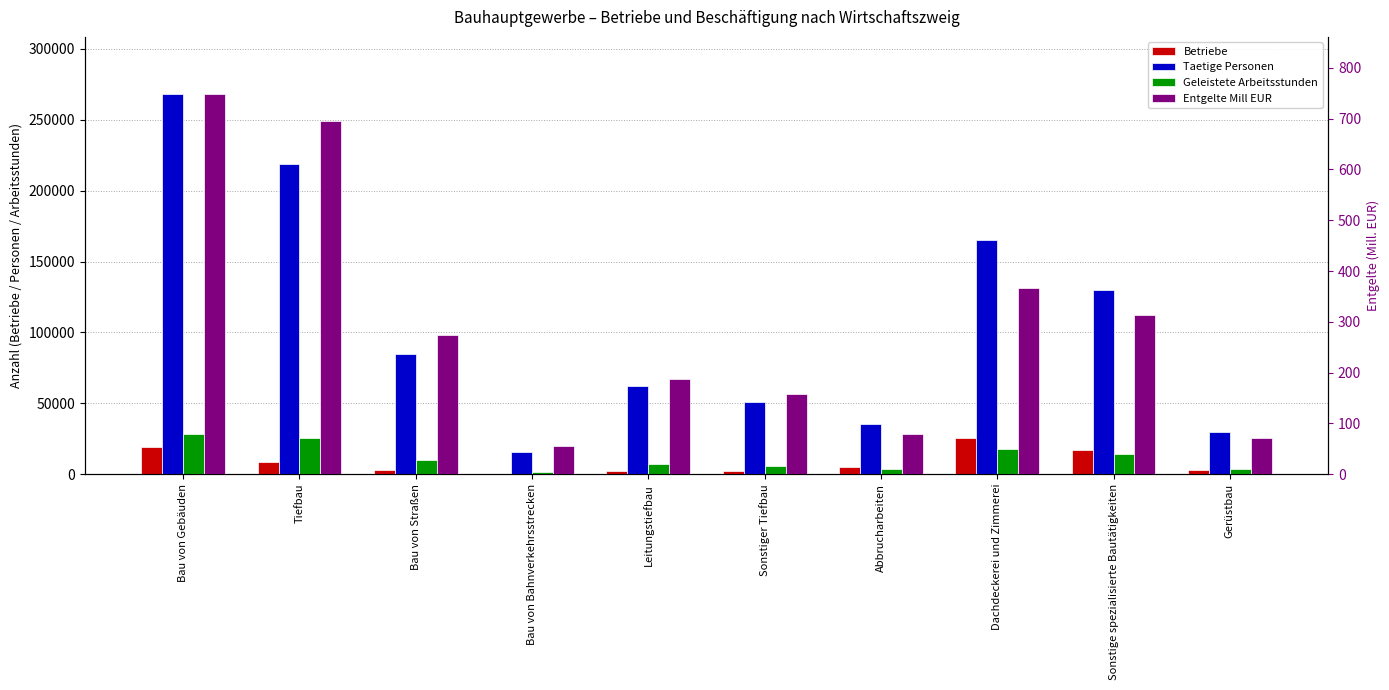

At which label does Betriebe reach its minimum?

Bau von Bahnverkehrsstrecken